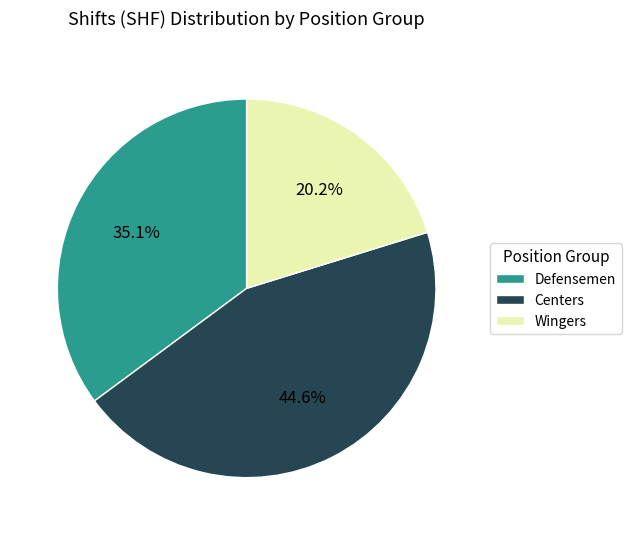

What is the largest slice in the pie chart?

Centers